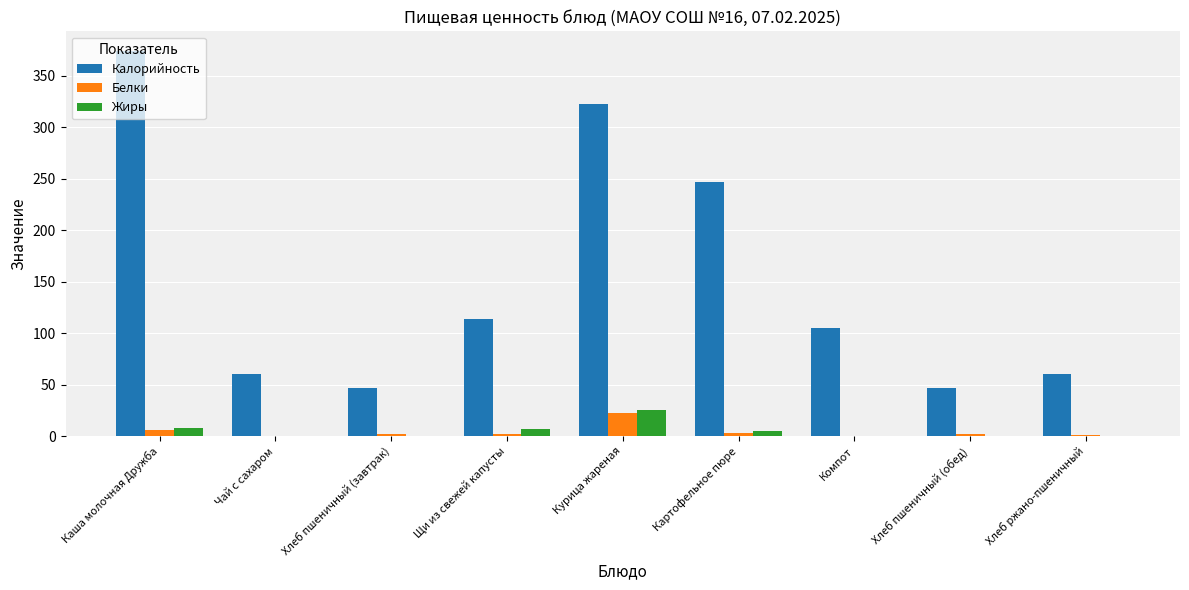

Which label corresponds to the largest value in the chart?

Каша молочная Дружба